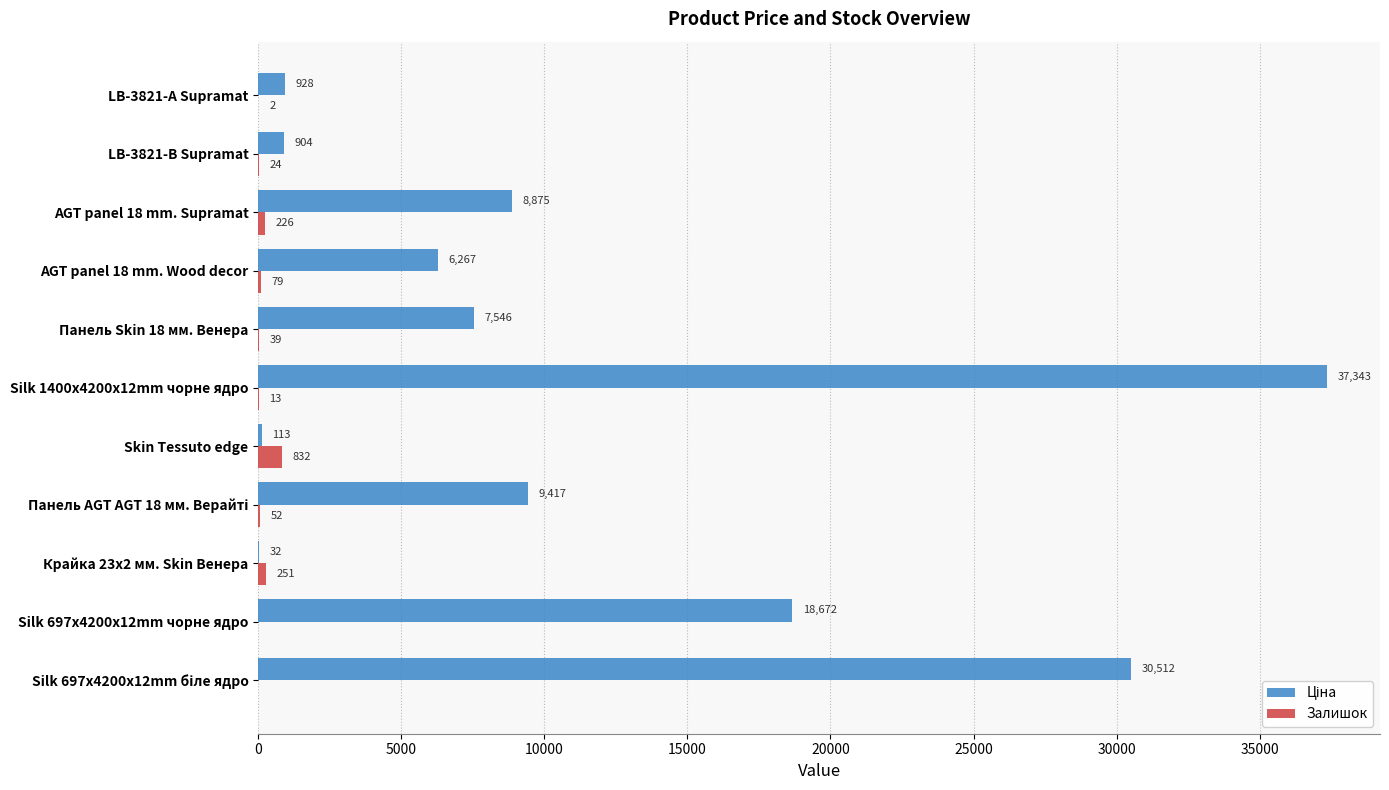

Where is Залишок nearest to the value 416?

Крайка 23x2 мм. Skin Венера